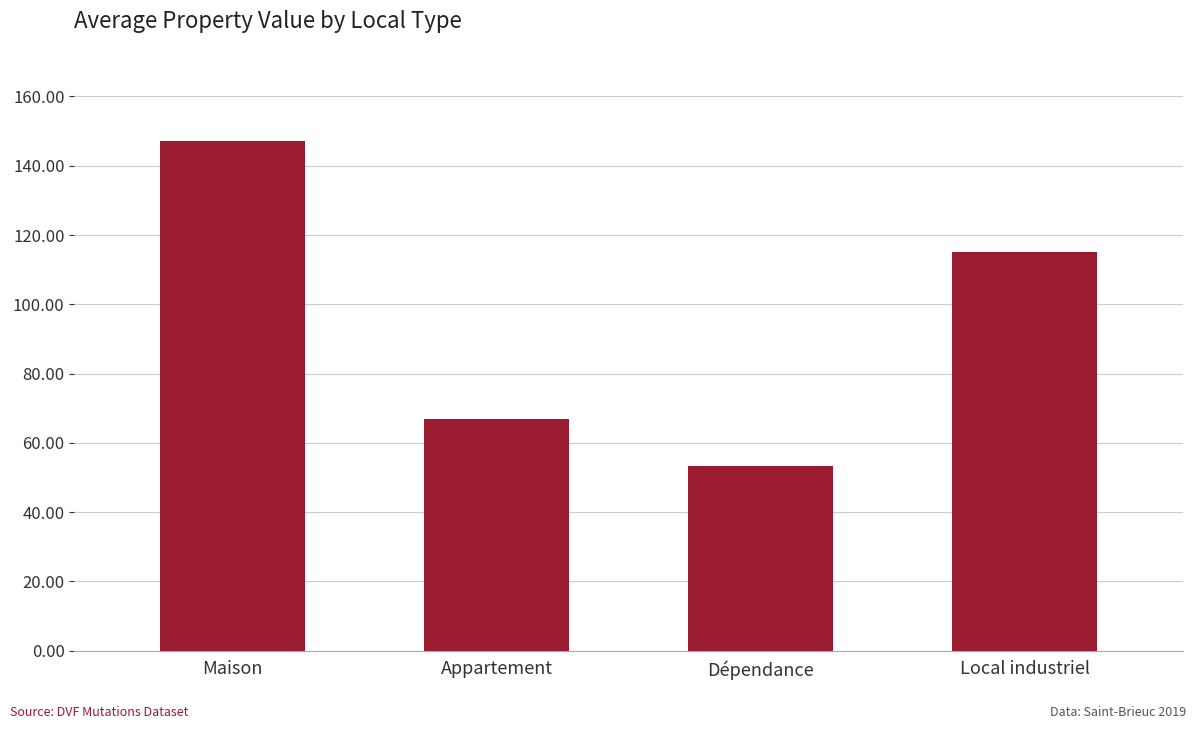

What is the minimum value shown in the chart?

53.3